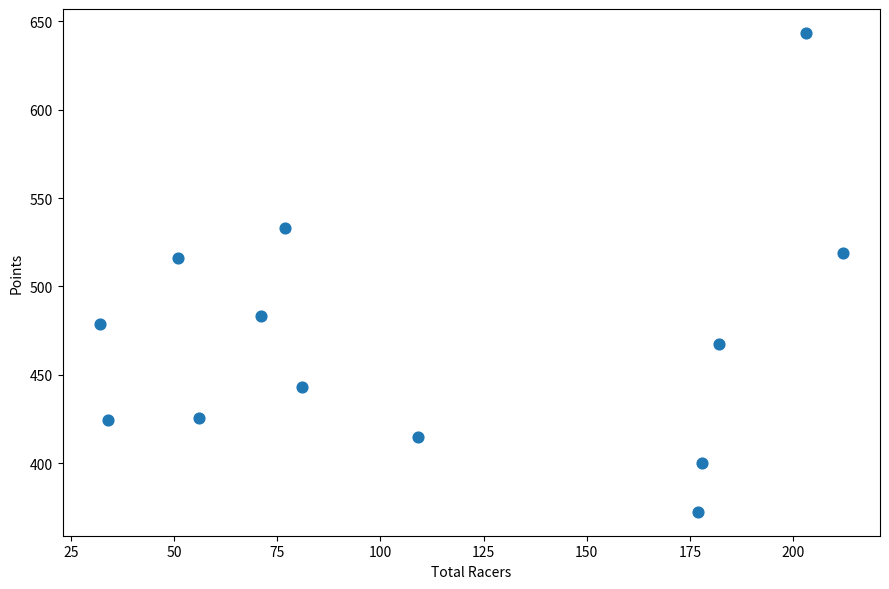

What is the range of Y values (max minus min)?

270.9